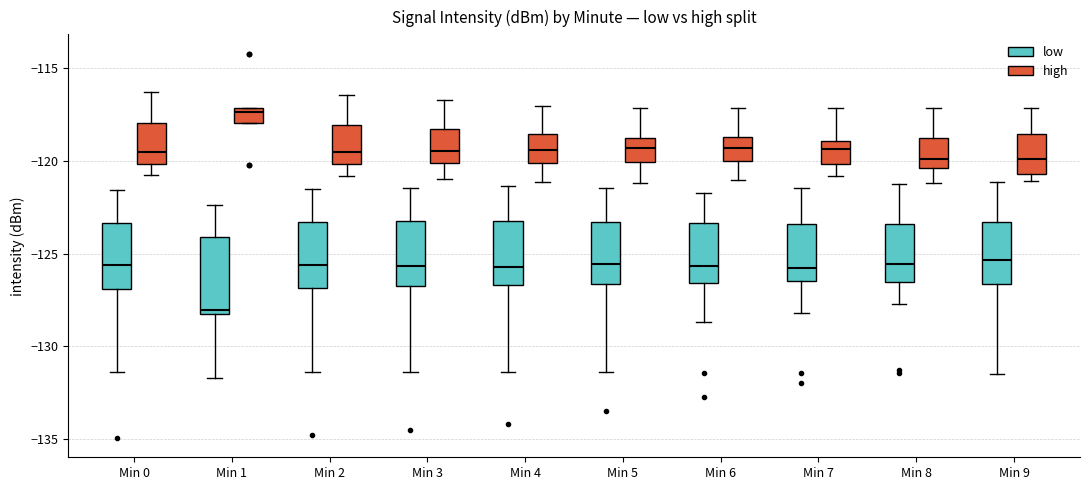

Reading left to right, transcribe this box plot: for each box, give where its median line is, the range the box spans, and where its two whiskers end, as read against the y-axis. The values are not printed on the chart, so give them approximately, as read against the axis.

Min 0 (low): median -125.5, box -127.0 to -123.5, whiskers -131.5 to -121.5
Min 0 (high): median -119.5, box -120.0 to -118.0, whiskers -121.0 to -116.5
Min 1 (low): median -128.0 (just above the box's lower edge), box -128.0 to -124.0, whiskers -131.5 to -122.5
Min 1 (high): median -117.5, box -118.0 to -117.0, whiskers -118.0 to -117.0
Min 2 (low): median -125.5, box -127.0 to -123.5, whiskers -131.5 to -121.5
Min 2 (high): median -119.5, box -120.0 to -118.0, whiskers -121.0 to -116.5
Min 3 (low): median -125.5, box -127.0 to -123.5, whiskers -131.5 to -121.5
Min 3 (high): median -119.5, box -120.0 to -118.5, whiskers -121.0 to -116.5
Min 4 (low): median -125.5, box -126.5 to -123.5, whiskers -131.5 to -121.5
Min 4 (high): median -119.5, box -120.0 to -118.5, whiskers -121.0 to -117.0
Min 5 (low): median -125.5, box -126.5 to -123.5, whiskers -131.5 to -121.5
Min 5 (high): median -119.5, box -120.0 to -119.0, whiskers -121.0 to -117.0
Min 6 (low): median -125.5, box -126.5 to -123.5, whiskers -128.5 to -121.5
Min 6 (high): median -119.5, box -120.0 to -118.5, whiskers -121.0 to -117.0
Min 7 (low): median -126.0, box -126.5 to -123.5, whiskers -128.0 to -121.5
Min 7 (high): median -119.5, box -120.0 to -119.0, whiskers -121.0 to -117.0
Min 8 (low): median -125.5, box -126.5 to -123.5, whiskers -127.5 to -121.0
Min 8 (high): median -120.0, box -120.5 to -119.0, whiskers -121.0 to -117.0
Min 9 (low): median -125.5, box -126.5 to -123.5, whiskers -131.5 to -121.0
Min 9 (high): median -120.0, box -120.5 to -118.5, whiskers -121.0 to -117.0